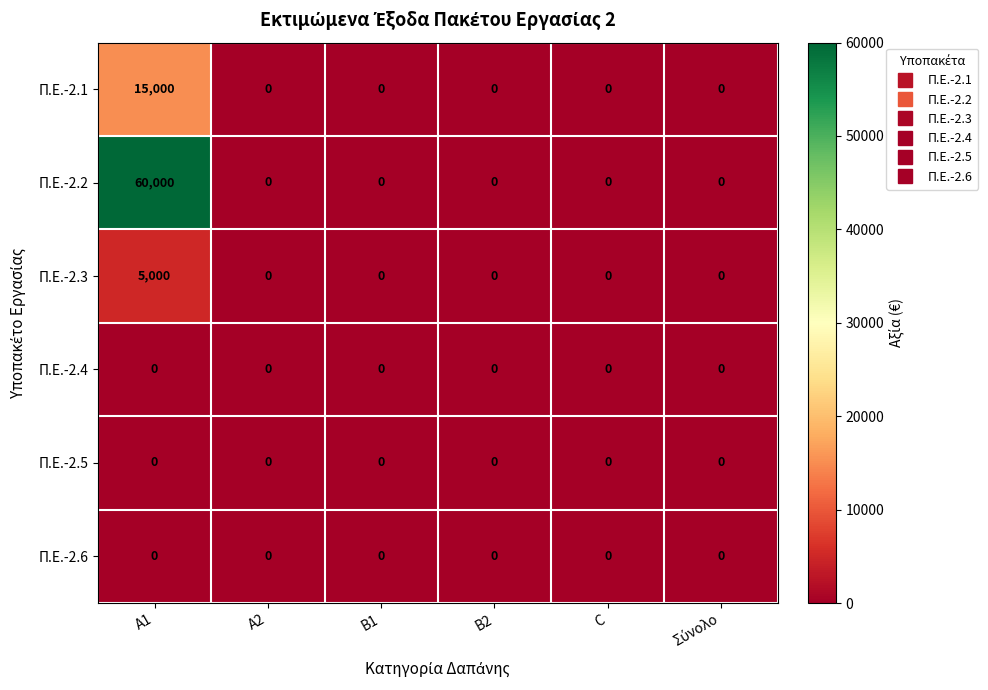

Which series has the largest range (max minus min)?

Π.Ε.-2.2